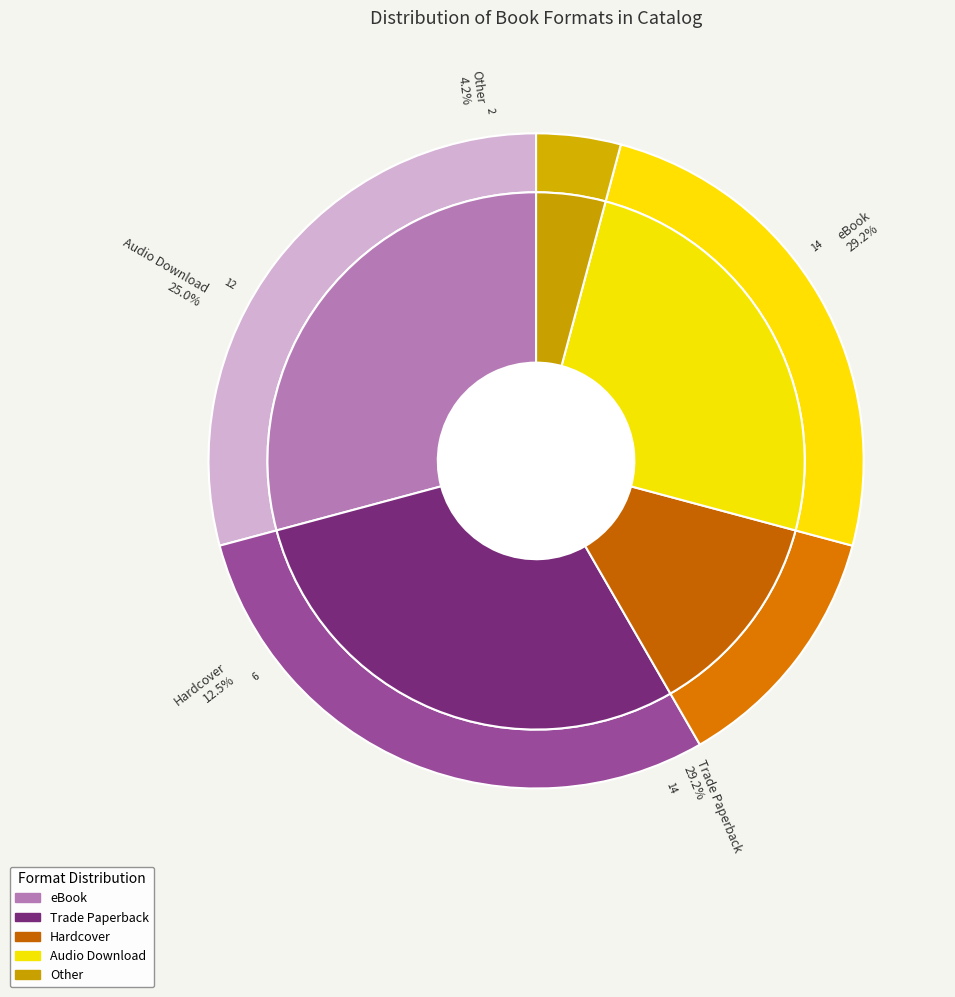

True or false: eBook accounts for 34% of the total.

False